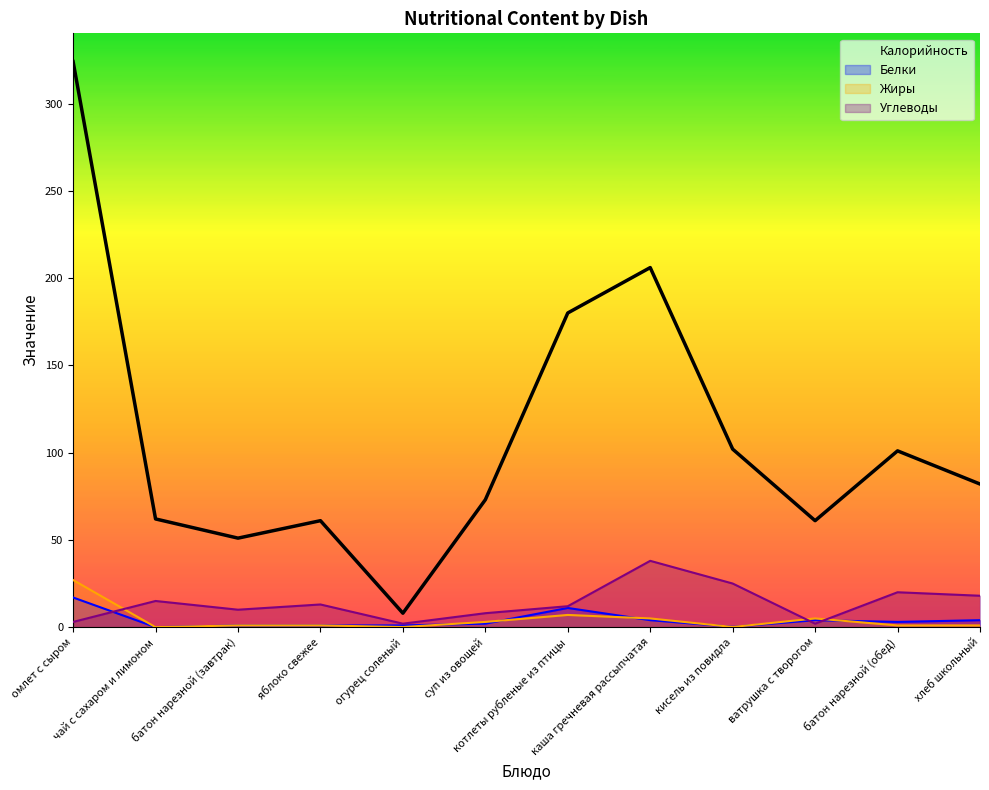

In Калорийность, how many points are lower than both neighbors (excluding endpoints)?

3